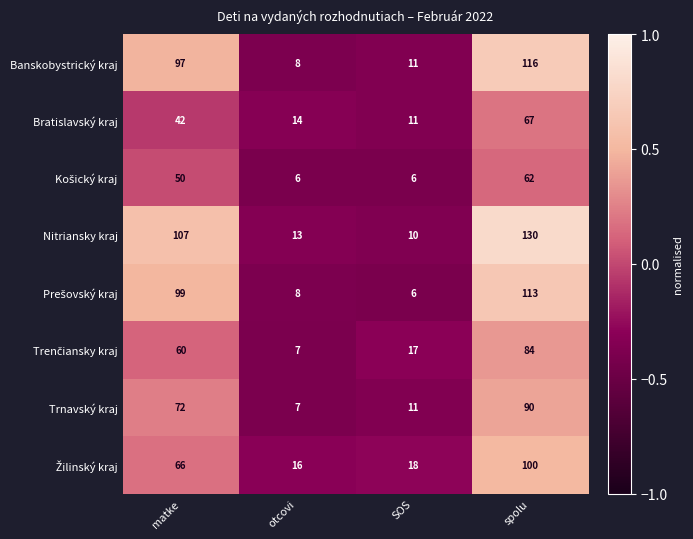

True or false: Banskobystrický kraj has a value of 97 at matke.

True